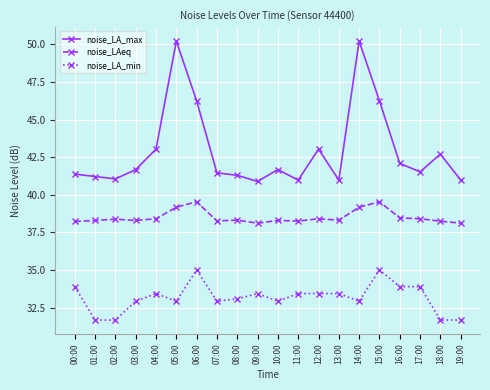

What is the difference between the noise_LA_min values at 16:00 and 05:00?

1.0